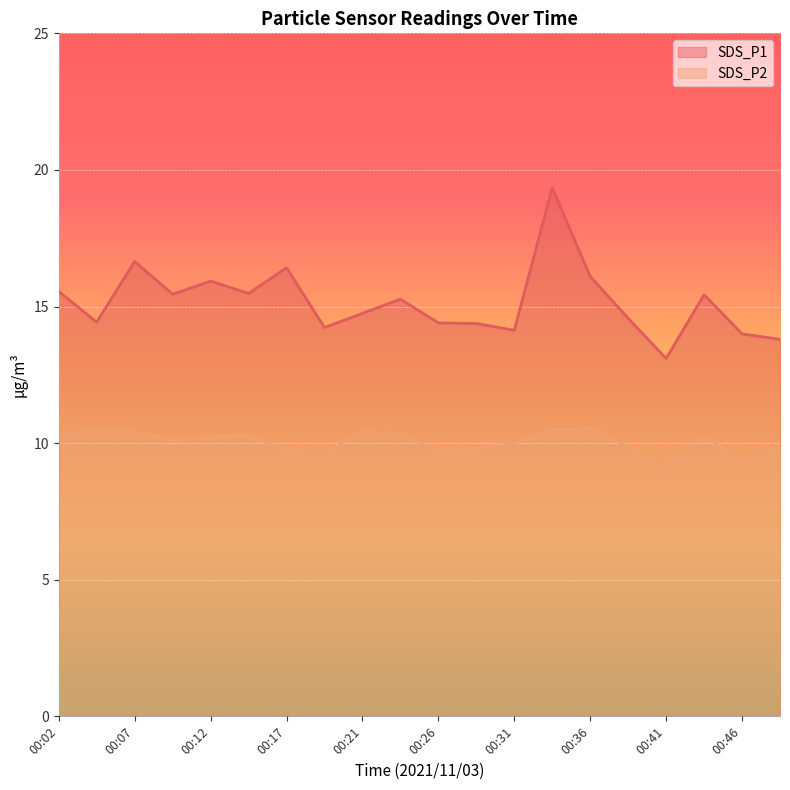

How many lines are shown in the chart?

2